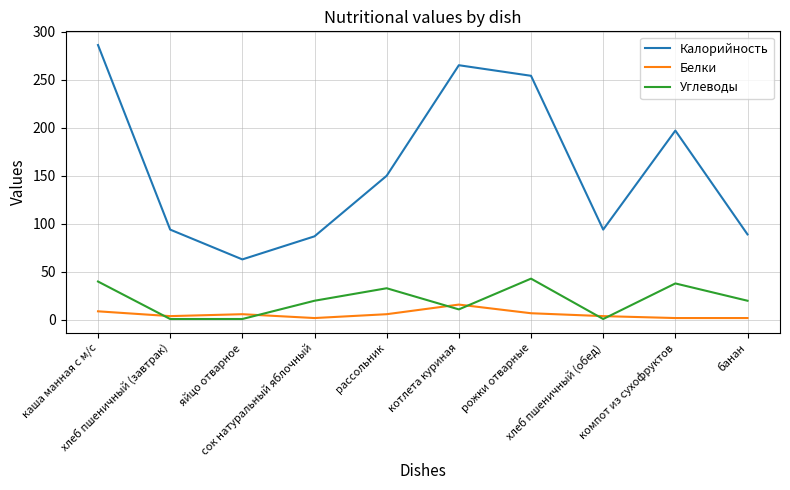

Is it true that Калорийность equals 265 at котлета куриная?

True